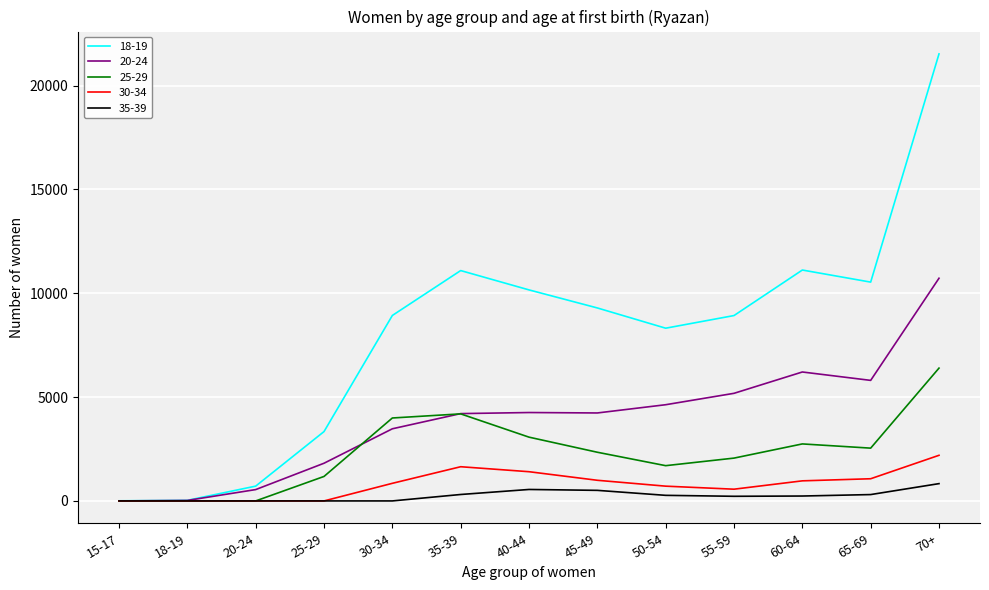

At which category is the sum across all series the highest?

70+